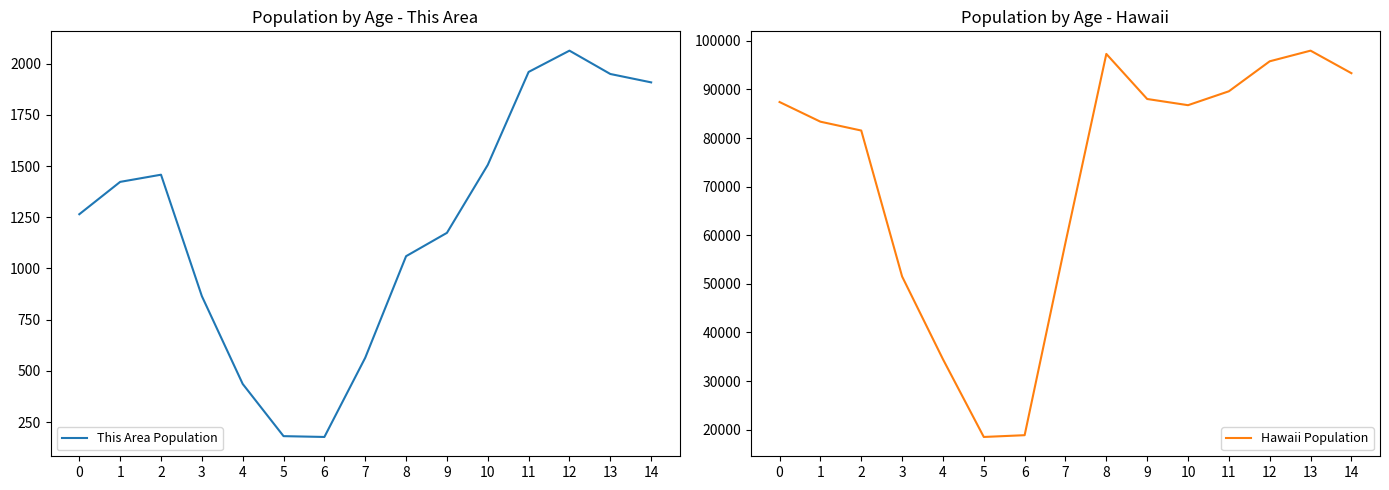

How many data points in This Area Population are less than 1265?

7